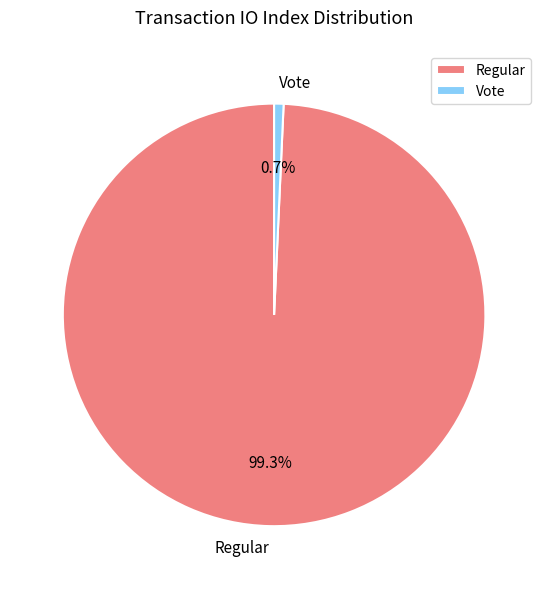

What percentage is NOT represented by Regular?

0.7%